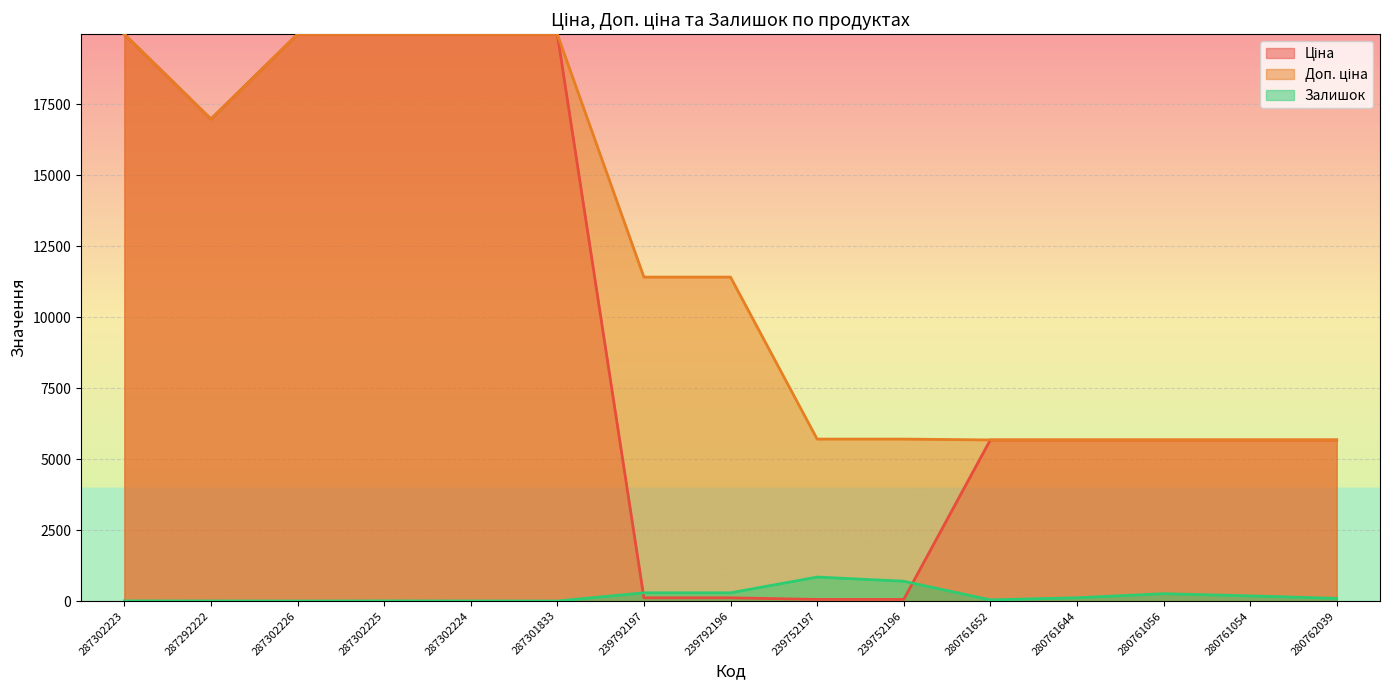

The Ціна series shows 166.4 at 239792197. True or false?

False